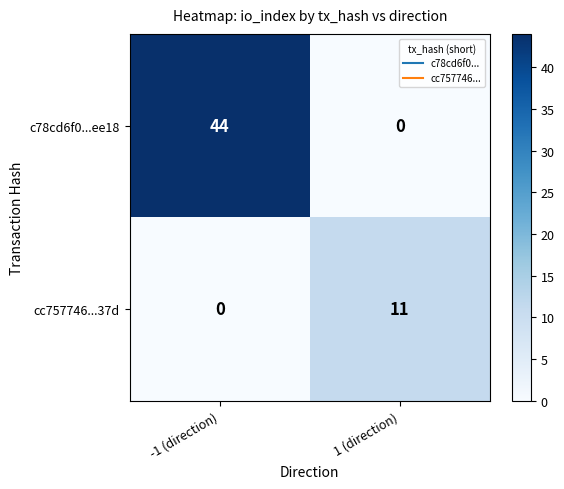

What is the sum of the c78cd6f0...ee18 values at 1 (direction) and -1 (direction)?

44